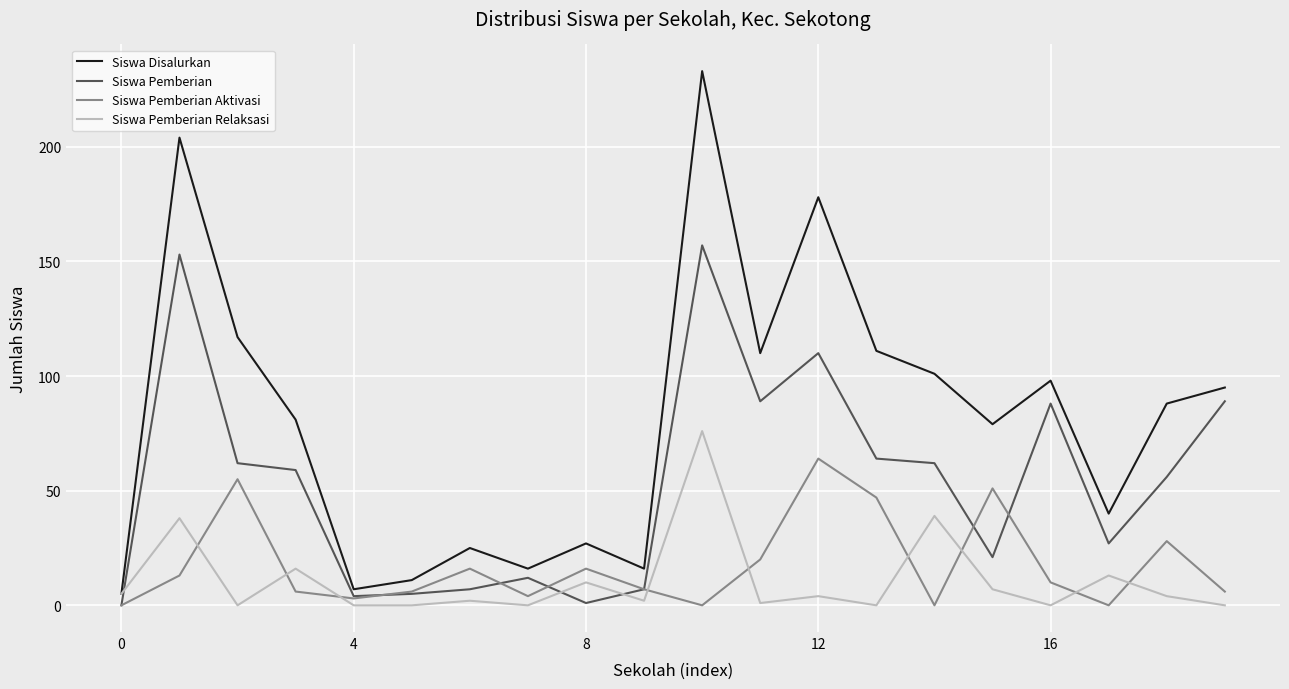

List the series in order of their peak value, highest first.

Siswa Disalurkan, Siswa Pemberian, Siswa Pemberian Relaksasi, Siswa Pemberian Aktivasi